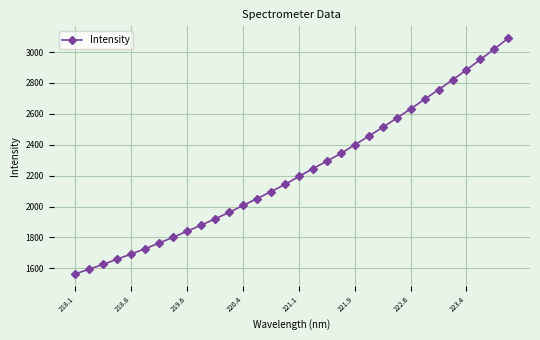

What is the difference between the maximum and minimum values?

1525.8